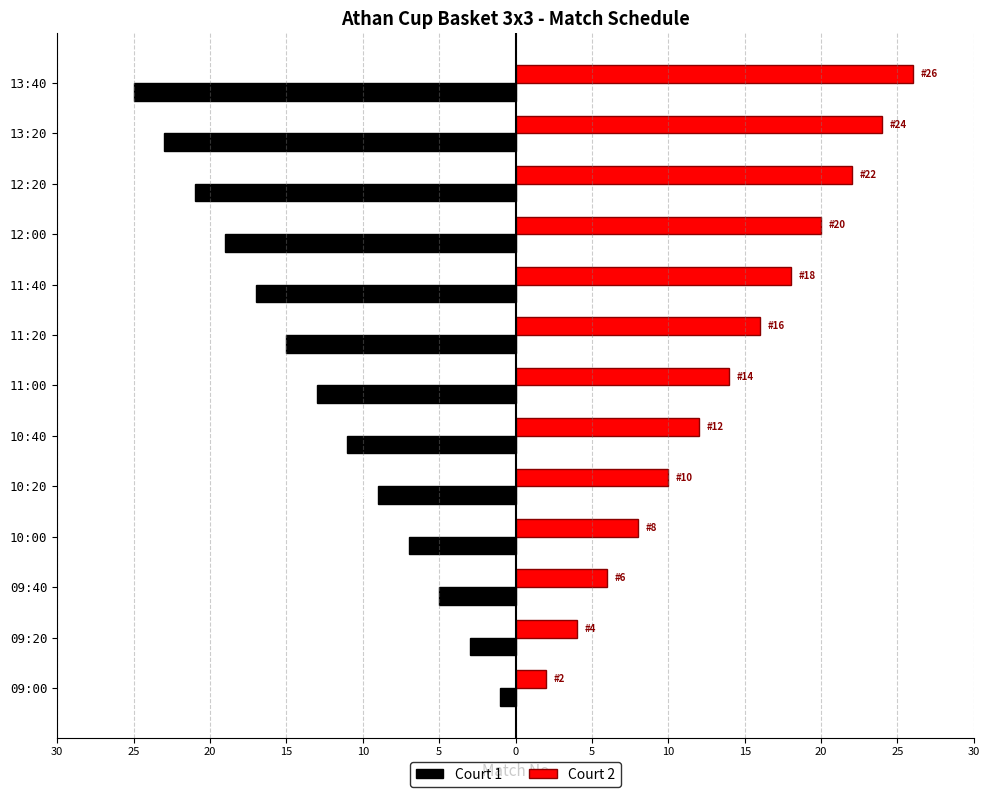

What is the smallest value displayed?

-25